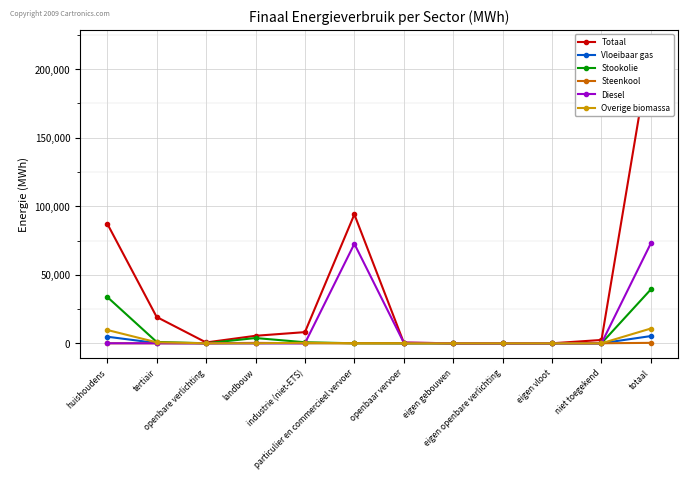

True or false: Vloeibaar gas has more than 1 points higher than both neighbors.

False